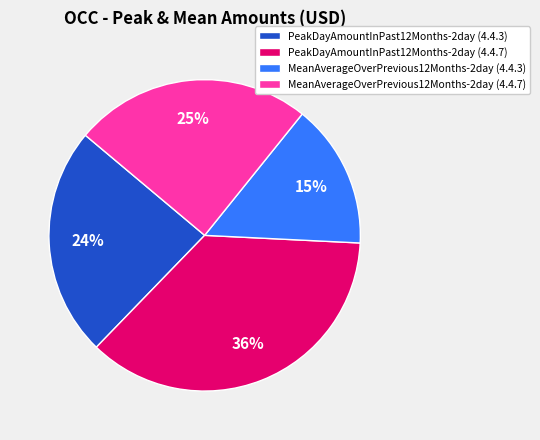

Between PeakDayAmountInPast12Months-2day (4.4.3) and MeanAverageOverPrevious12Months-2day (4.4.7), which is larger?

MeanAverageOverPrevious12Months-2day (4.4.7)